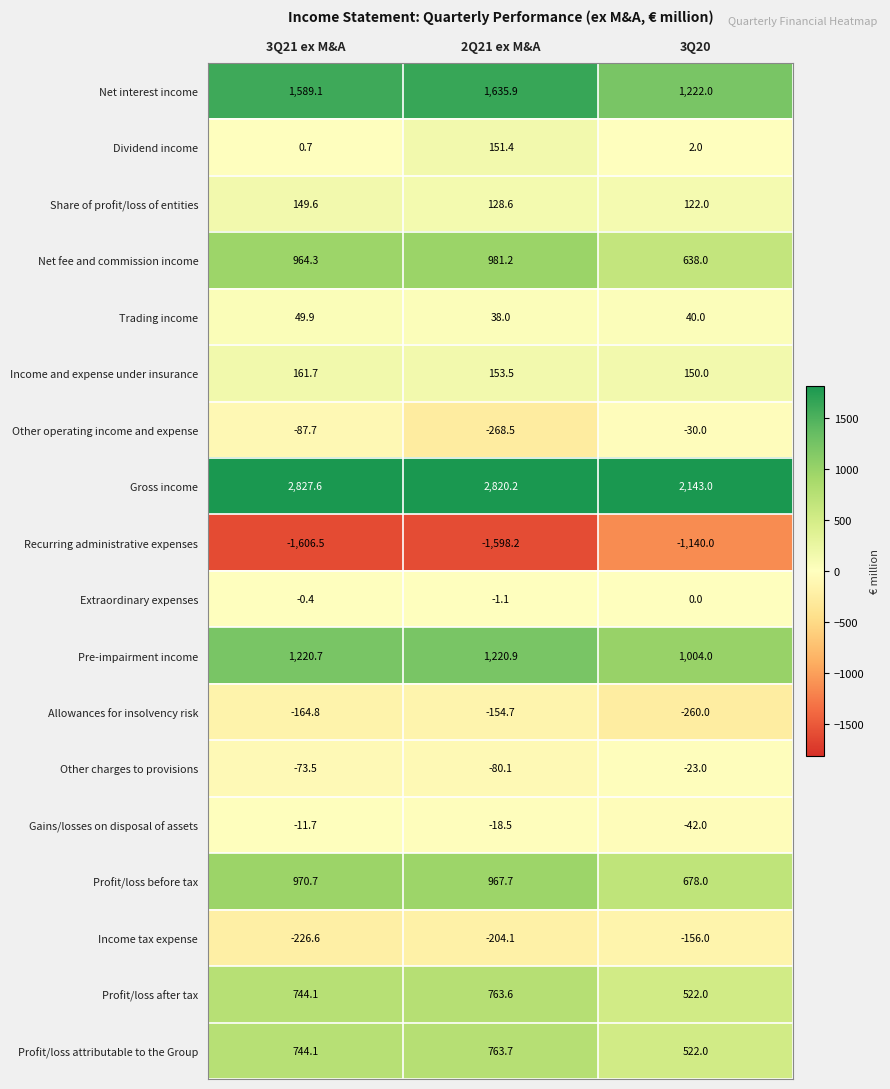

What is the highest value of the Net interest income series?

1635.9